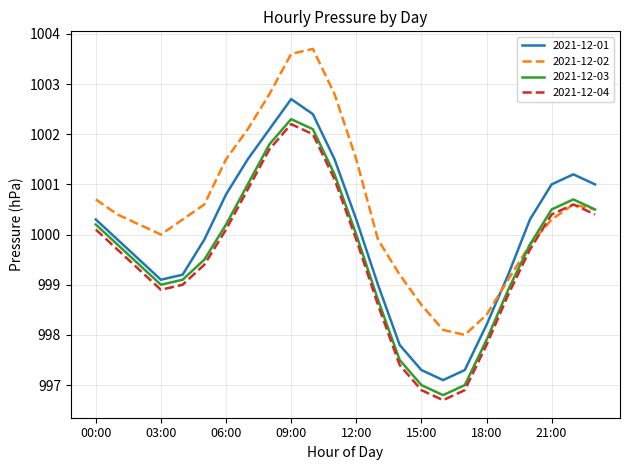

What is the minimum value shown in the chart?

996.7